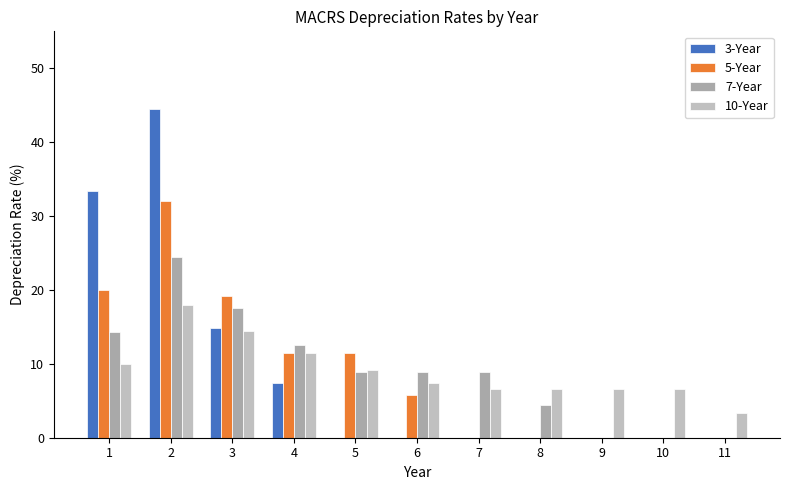

What is the value of the 5-Year bar at the 2nd from the left?

32.0